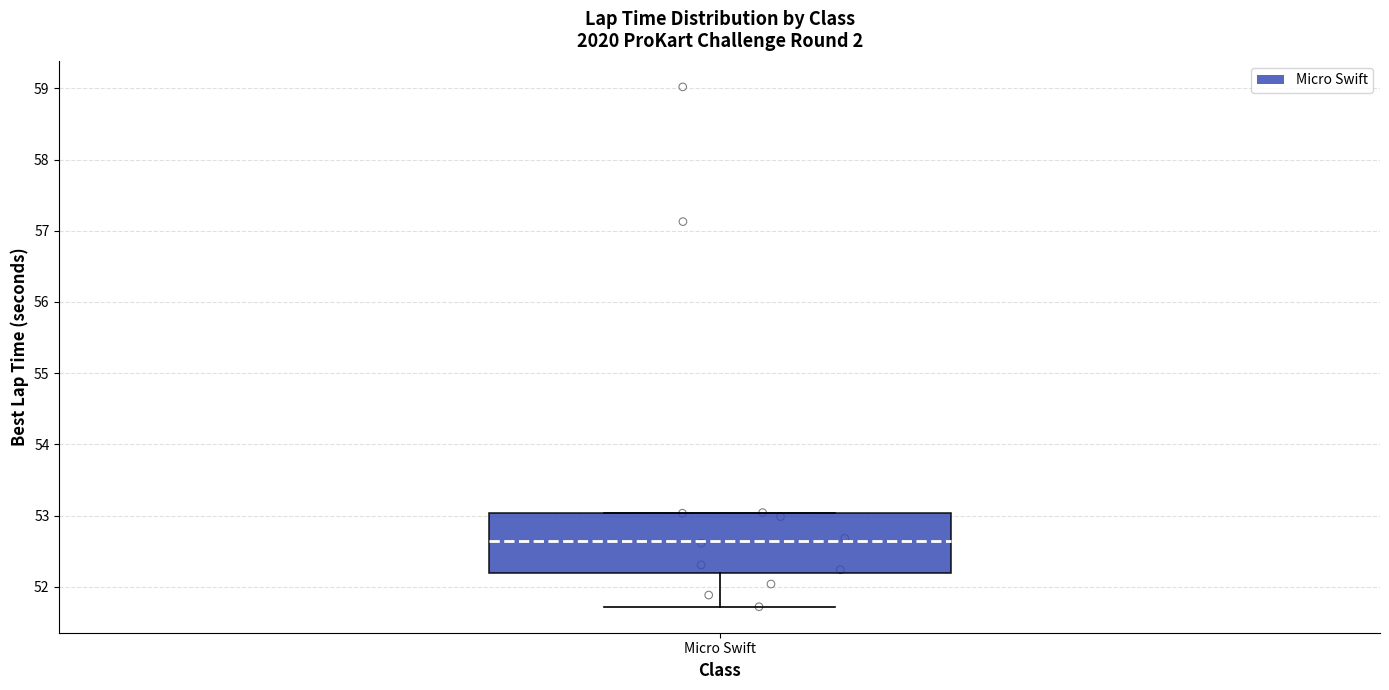

Transcribe this box plot: give where the median line is, the range the box spans, and where the two whiskers end, as read against the y-axis. The values are not printed on the chart, so give them approximately, as read against the axis.

median 52.6, box 52.2 to 53.0, whiskers 51.7 to 53.0